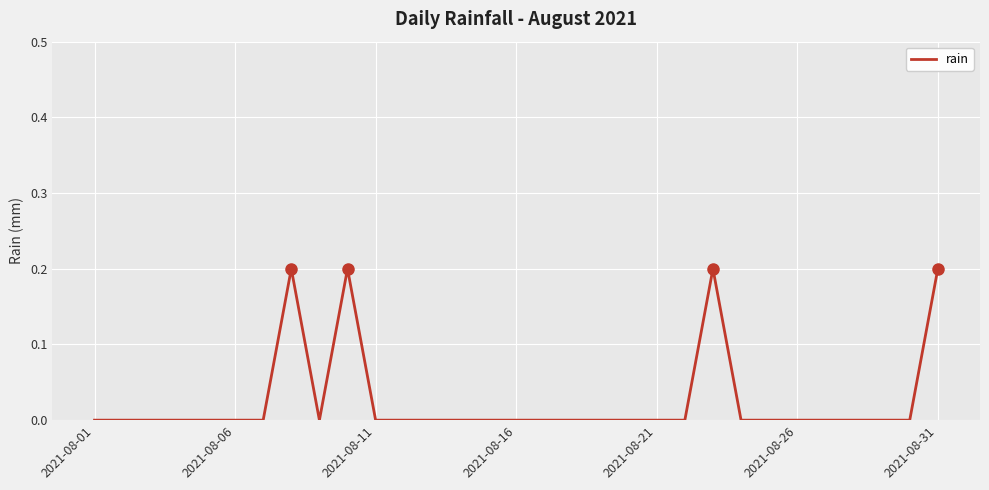

How many lines are shown in the chart?

1